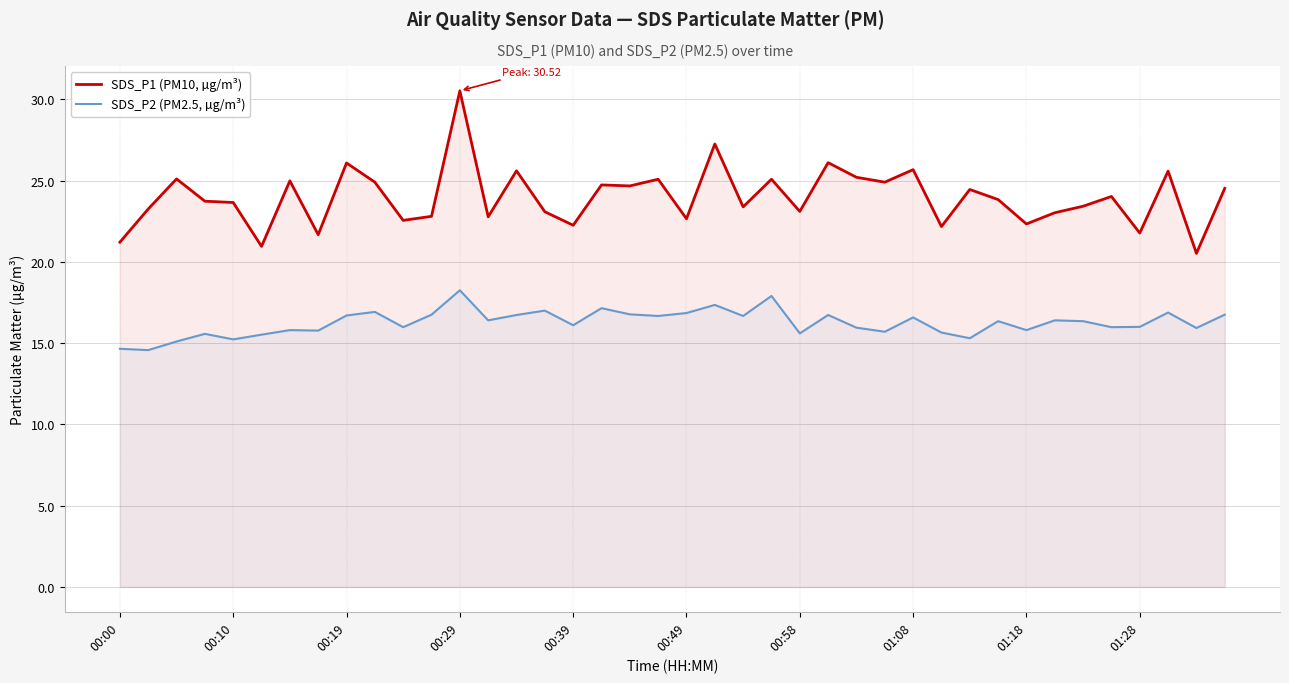

True or false: SDS_P2 (PM2.5, µg/m³) and SDS_P1 (PM10, µg/m³) intersect in this chart.

False